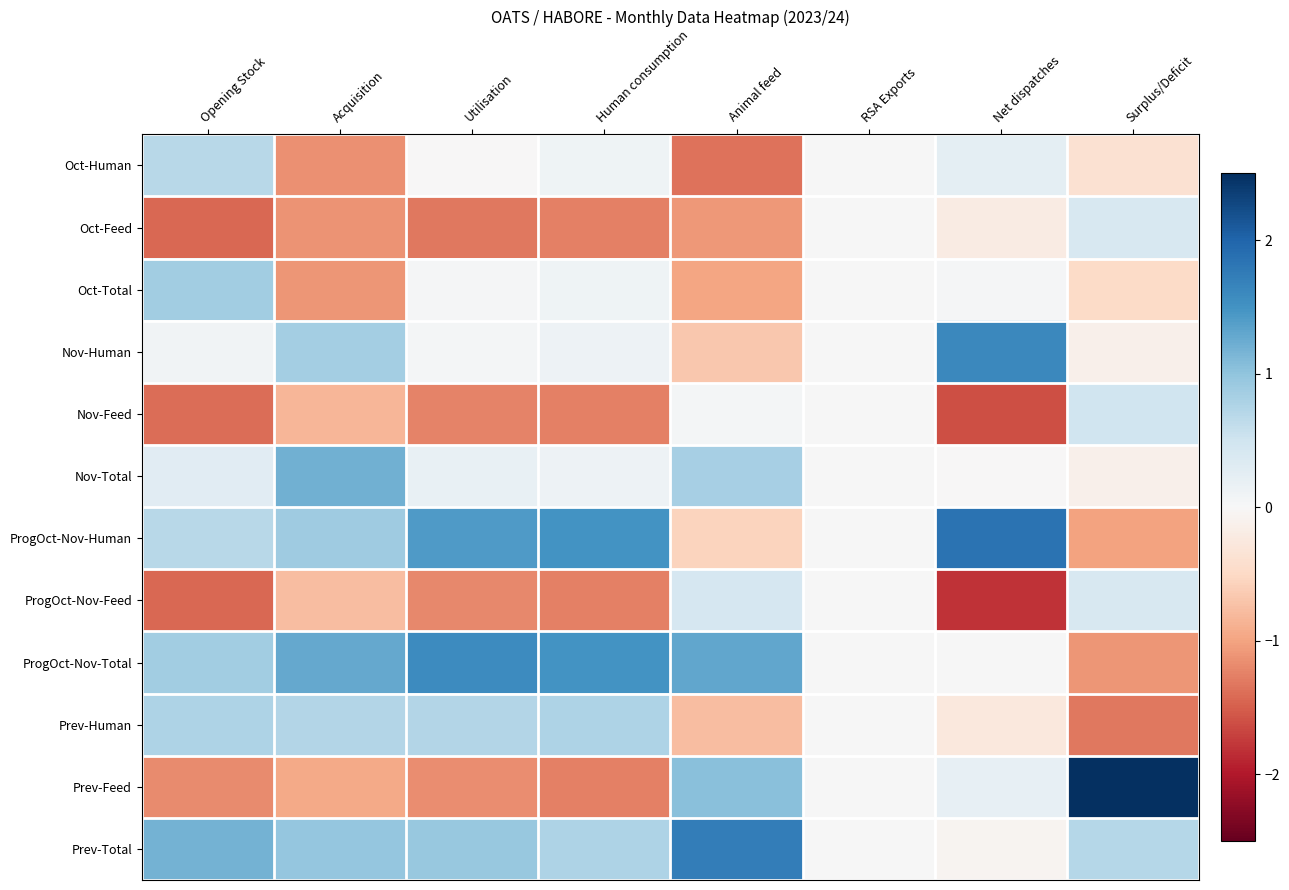

Between Human consumption and Animal feed, which series saw the biggest shift?

Prev-Feed